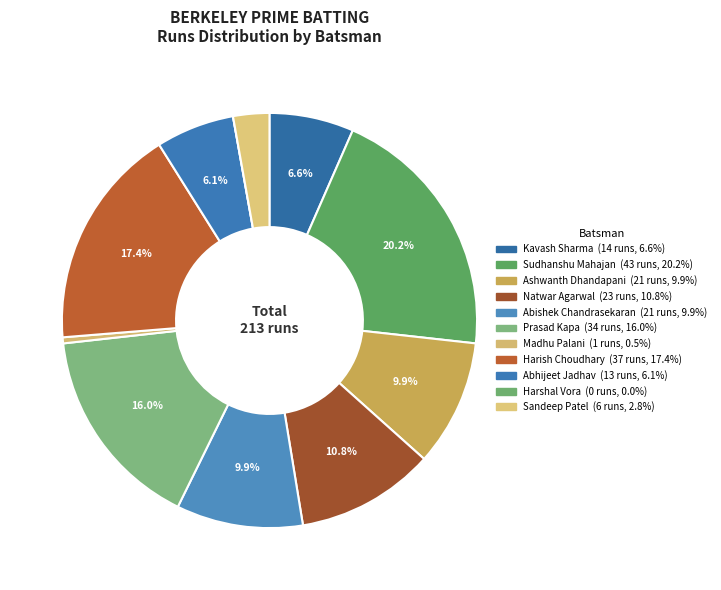

How many segments does this pie chart have?

11